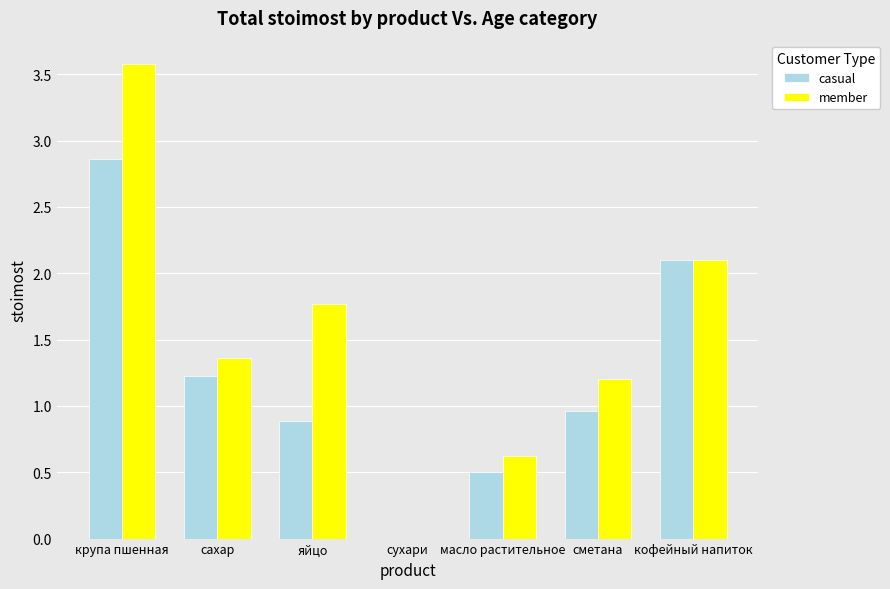

Which series has the widest spread of values?

member